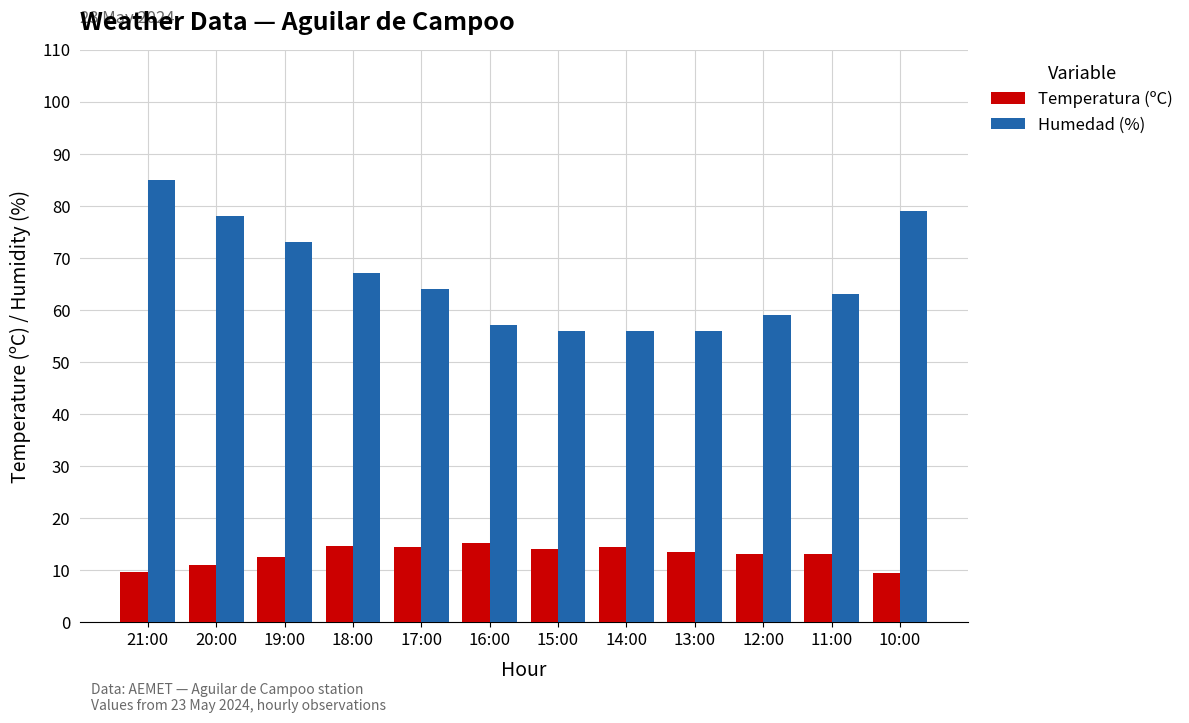

Between 16:00 and 11:00, which series saw the biggest shift?

Humedad (%)